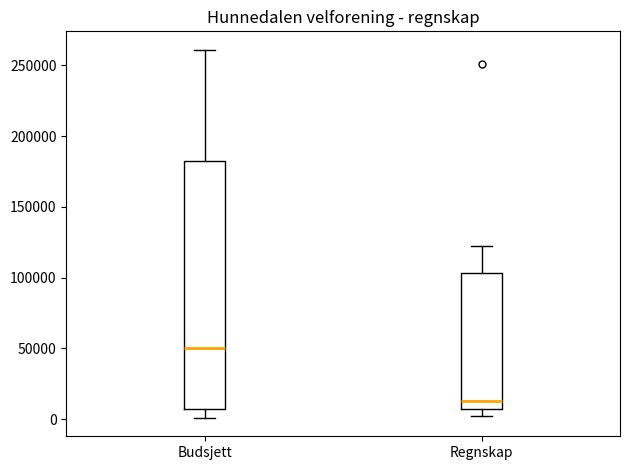

Reading left to right, read every box against the y-axis: the position of its median line, the range the box covers, and the ends of its whiskers. The values are not printed on the chart, so give them approximately, as read against the axis.

Budsjett: median 50000, box 5000 to 180000, whiskers 0 to 260000
Regnskap: median 15000, box 5000 to 105000, whiskers 5000 (just below the box's lower edge) to 120000